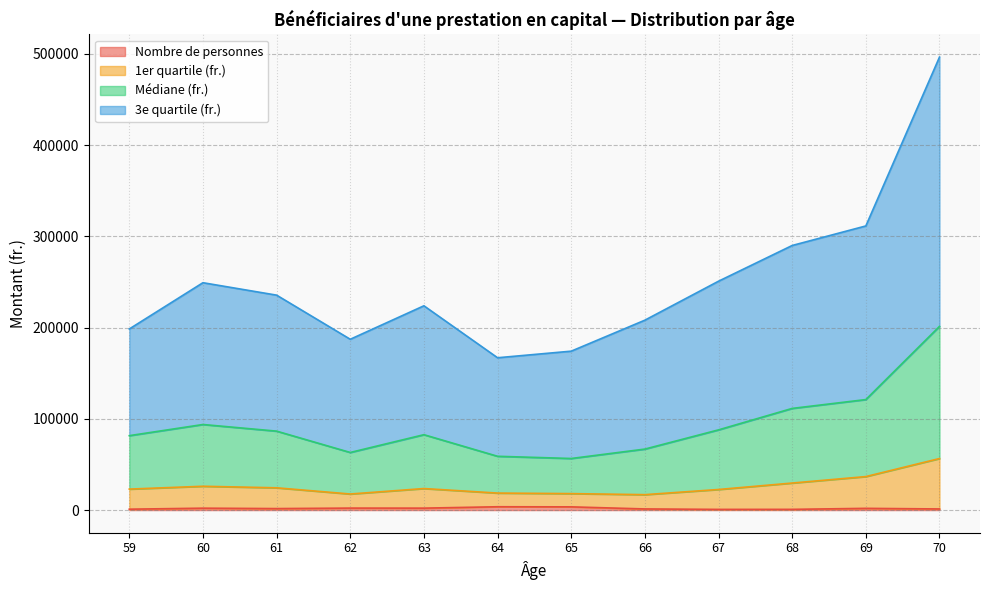

What are all the series names shown in the legend?

Nombre de personnes, 1er quartile (fr.), Médiane (fr.), 3e quartile (fr.)